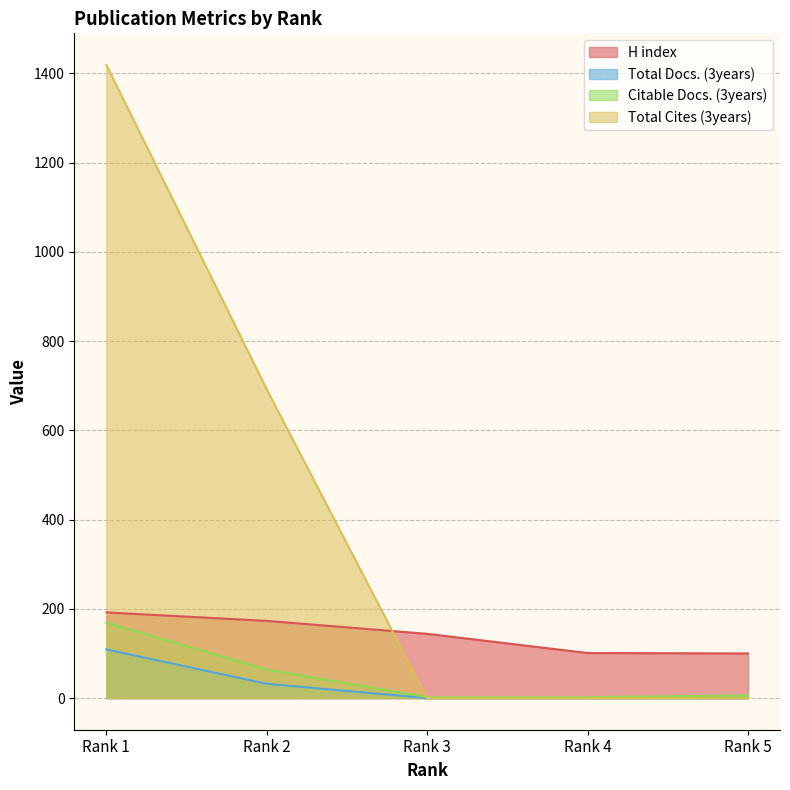

What is the average value of the Total Docs. (3years) series?

28